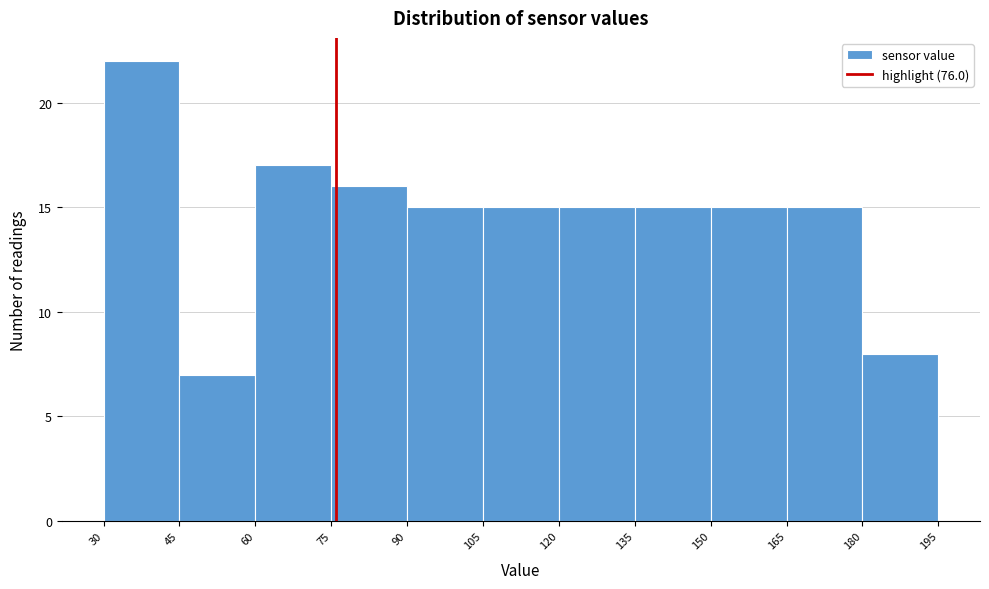

Reading left to right, list every bar in this chart as the range it spans on the x-axis followed by its height. The values are not printed on the chart, so give them approximately, as read against the axis.

30 to 45: 22
45 to 60: 7
60 to 75: 17
75 to 90: 16
90 to 105: 15
105 to 120: 15
120 to 135: 15
135 to 150: 15
150 to 165: 15
165 to 180: 15
180 to 195: 8